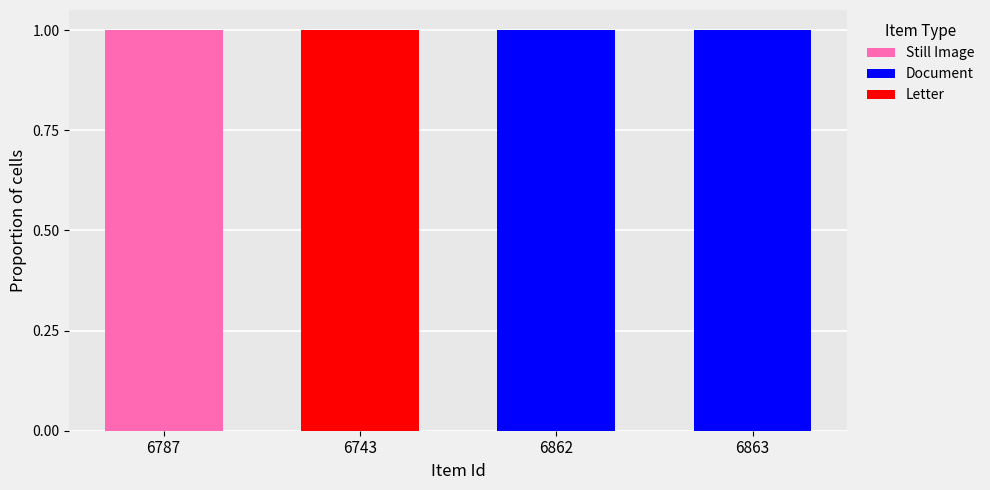

The value of Still Image at 6743 is -1. True or false?

False